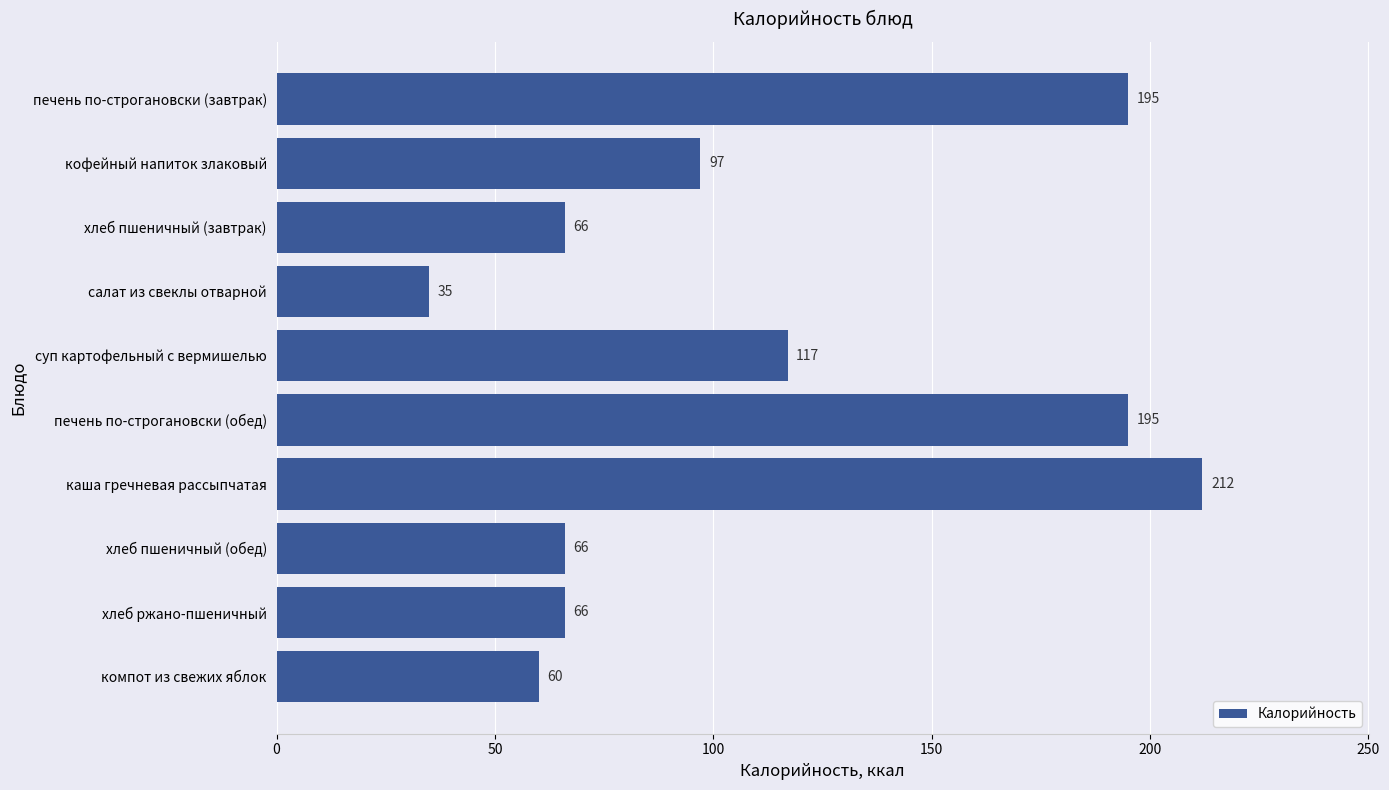

How many bars are there in total?

10